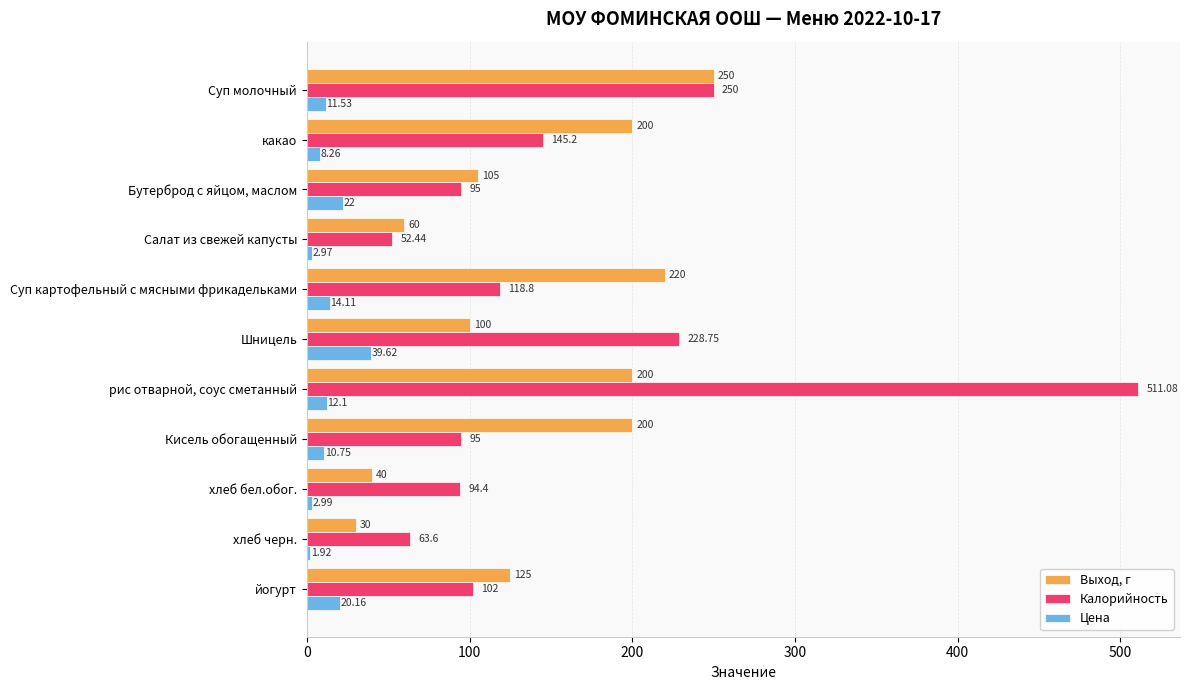

How many values in the Выход, г series are below 125?

5